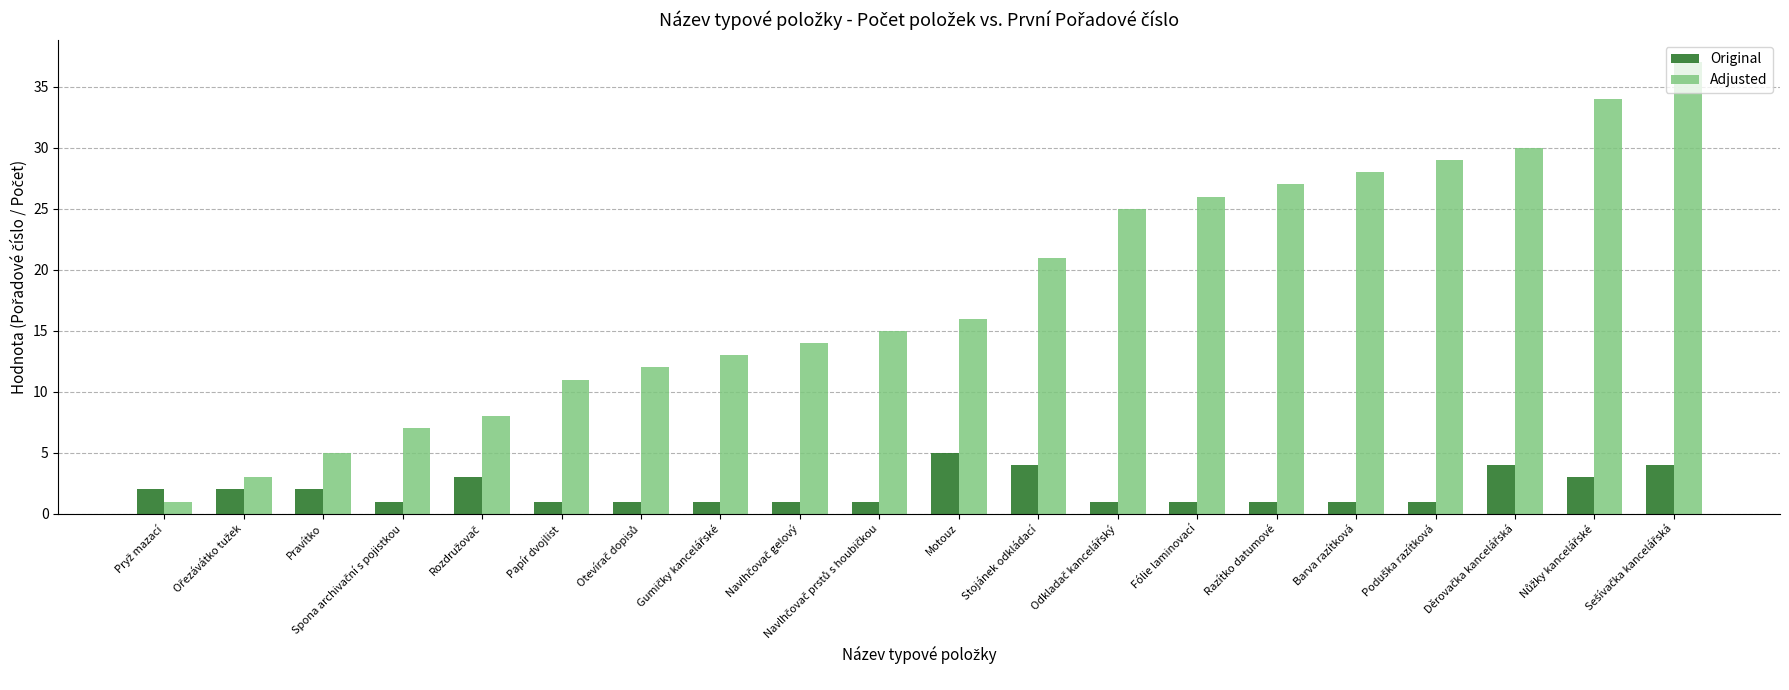

What is the value of the Original bar at the 7th from the left?

1